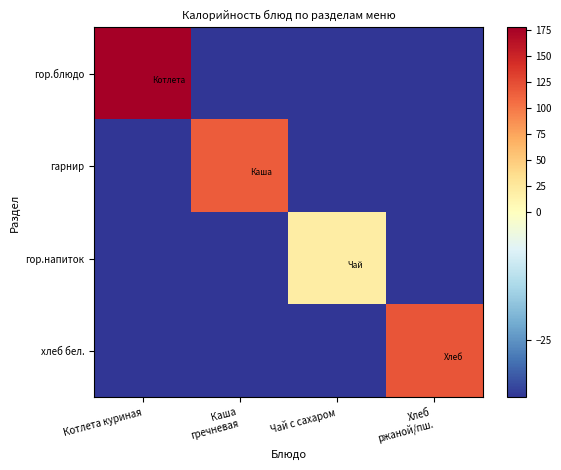

At which category does the chart reach its minimum across all series?

Каша
гречневая